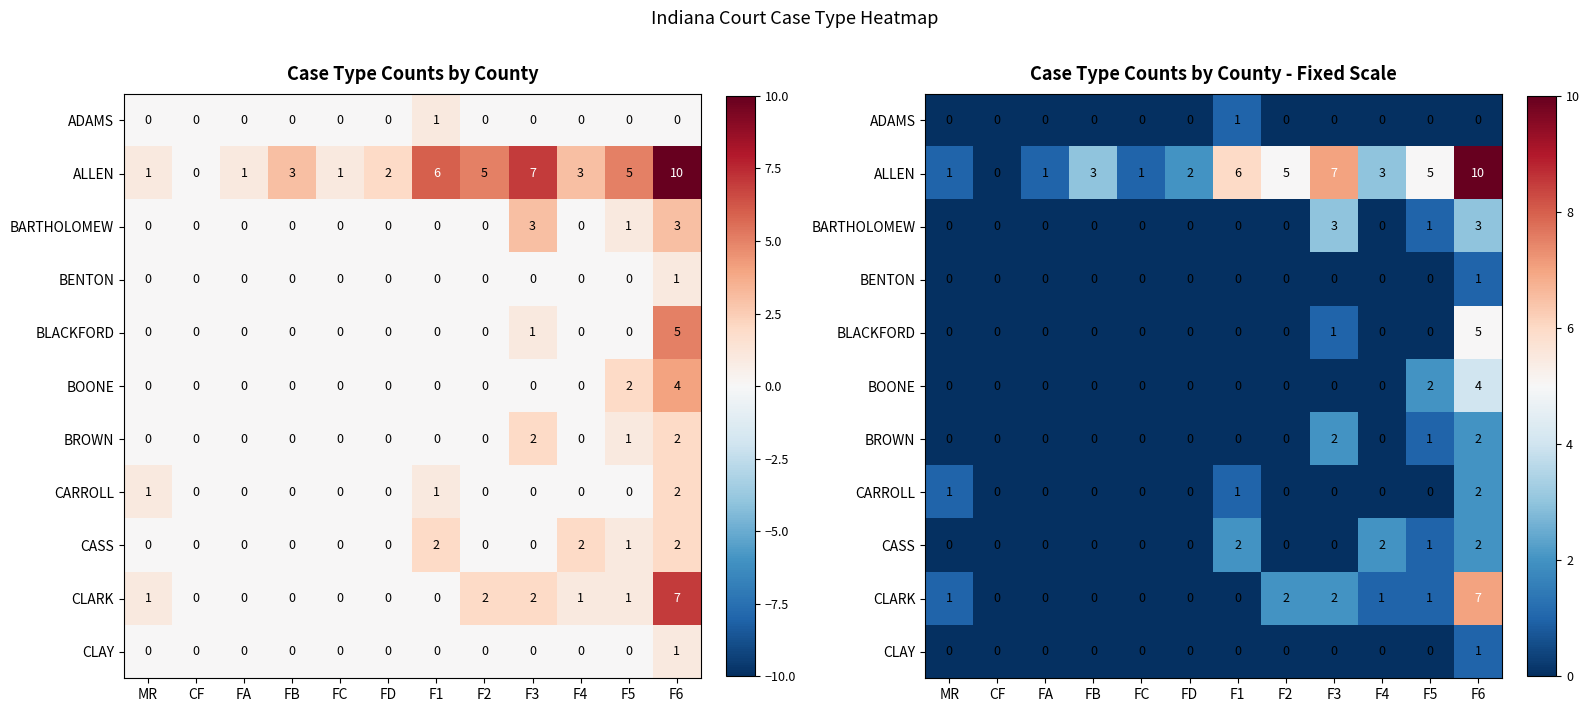

At which category is the sum across all series the highest?

F6